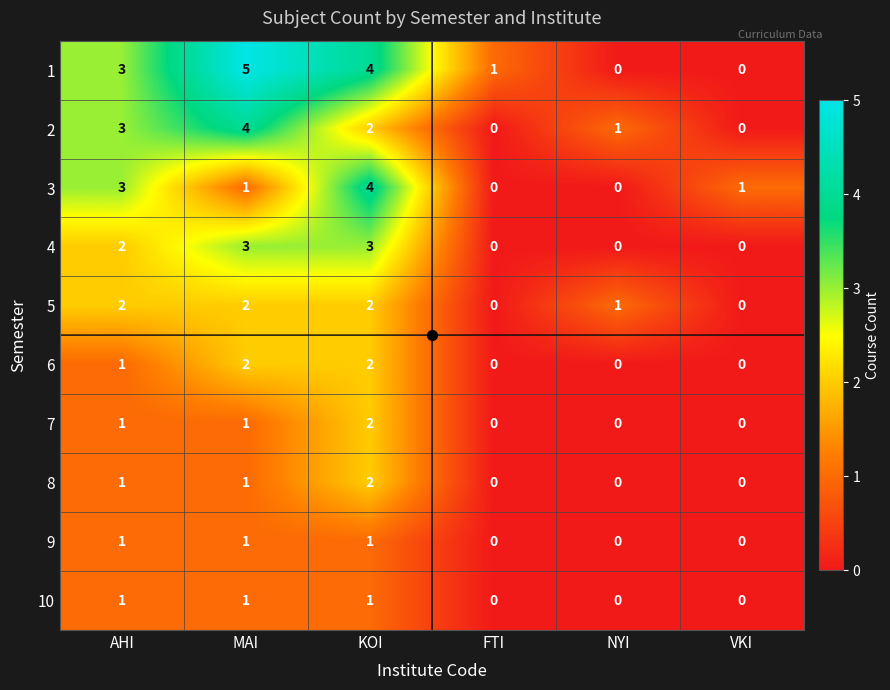

What is the highest value of the 1 series?

5